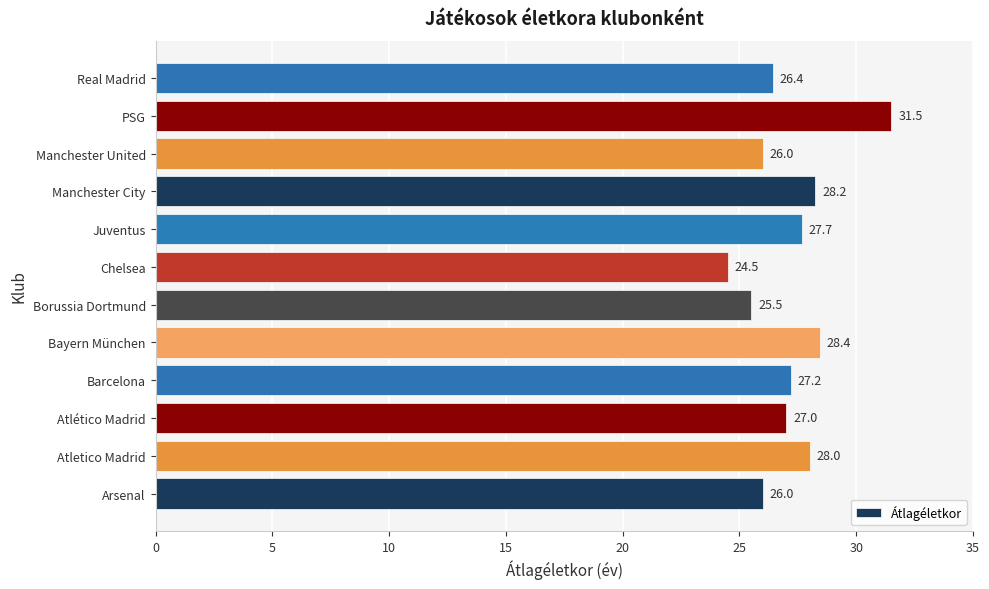

At which category does the chart reach its peak across all series?

PSG